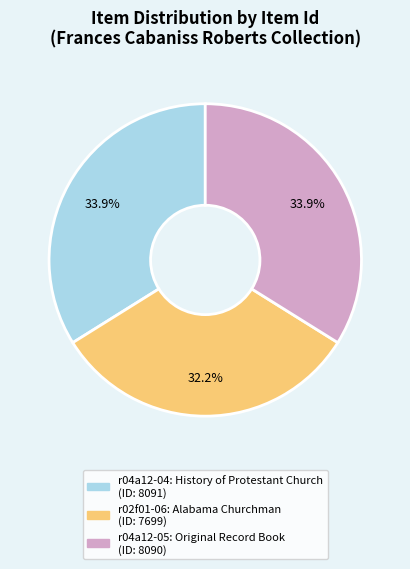

Which category has the smallest portion of the pie?

r02f01-06: Alabama Churchman